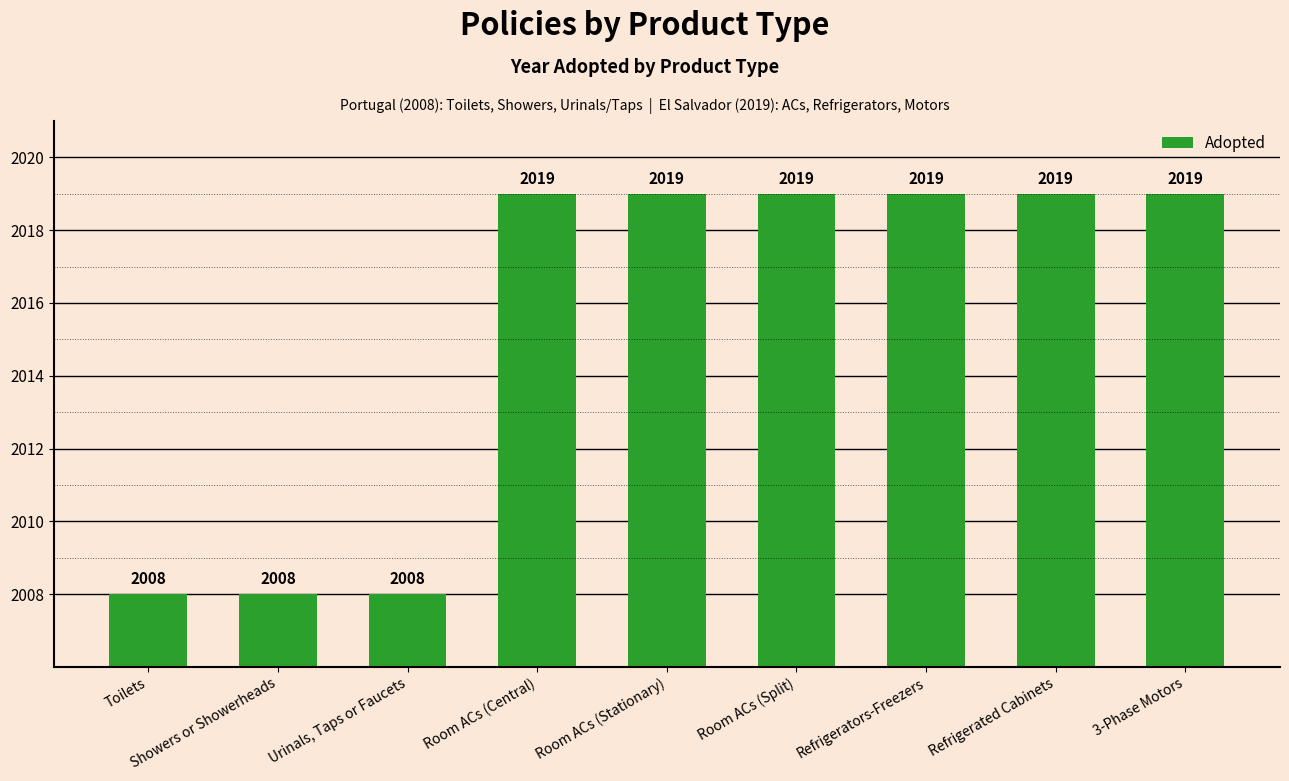

What is the difference between the maximum and second lowest values?

11